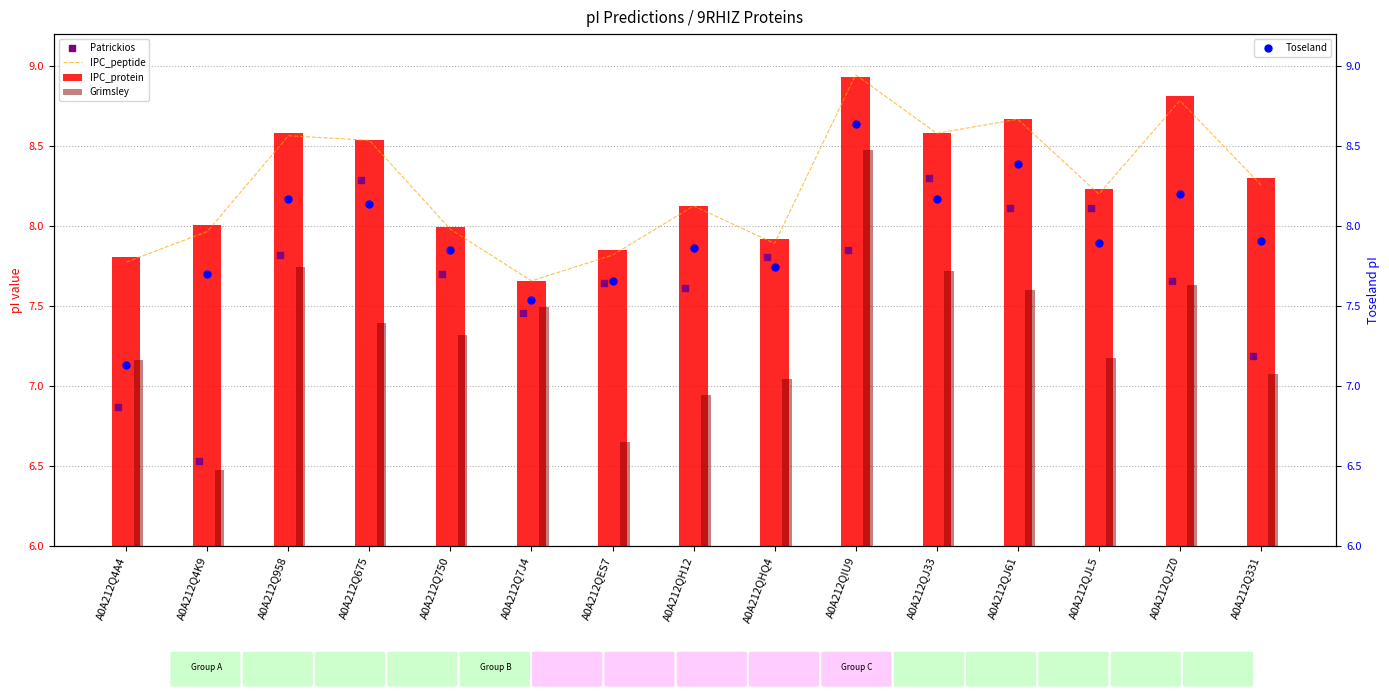

Is the value of IPC_peptide at A0A212QJ33 greater than the value of Toseland at A0A212Q7J4?

Yes